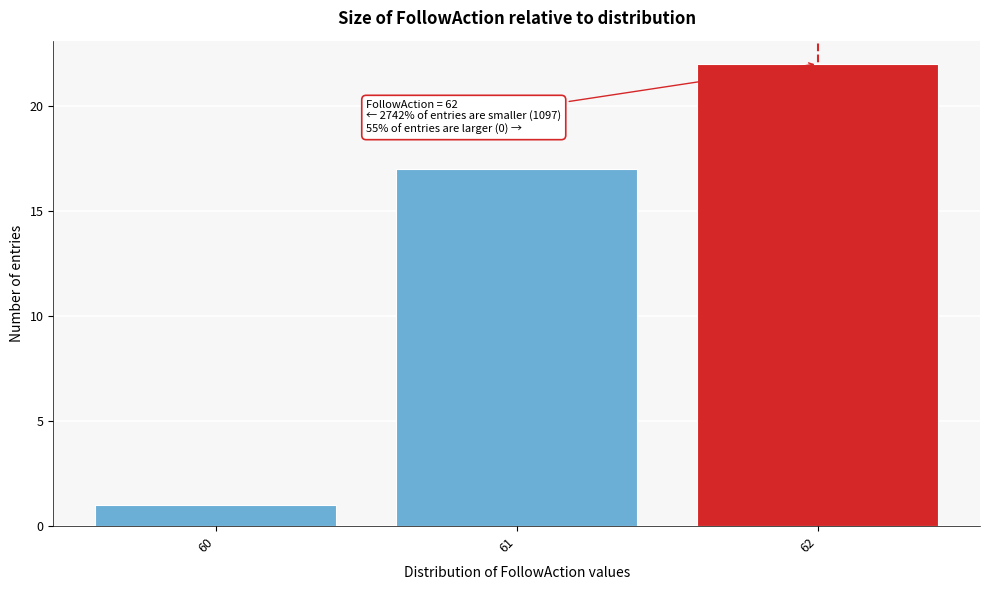

Over which range of the x-axis is the bar tallest?

61.5 to 62.5